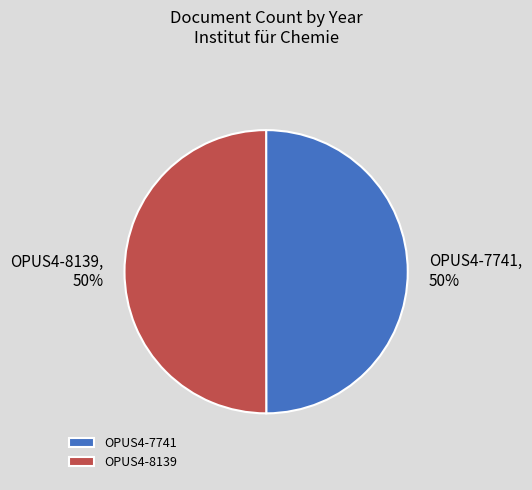

To the nearest percent, what is the average slice percentage?

50%